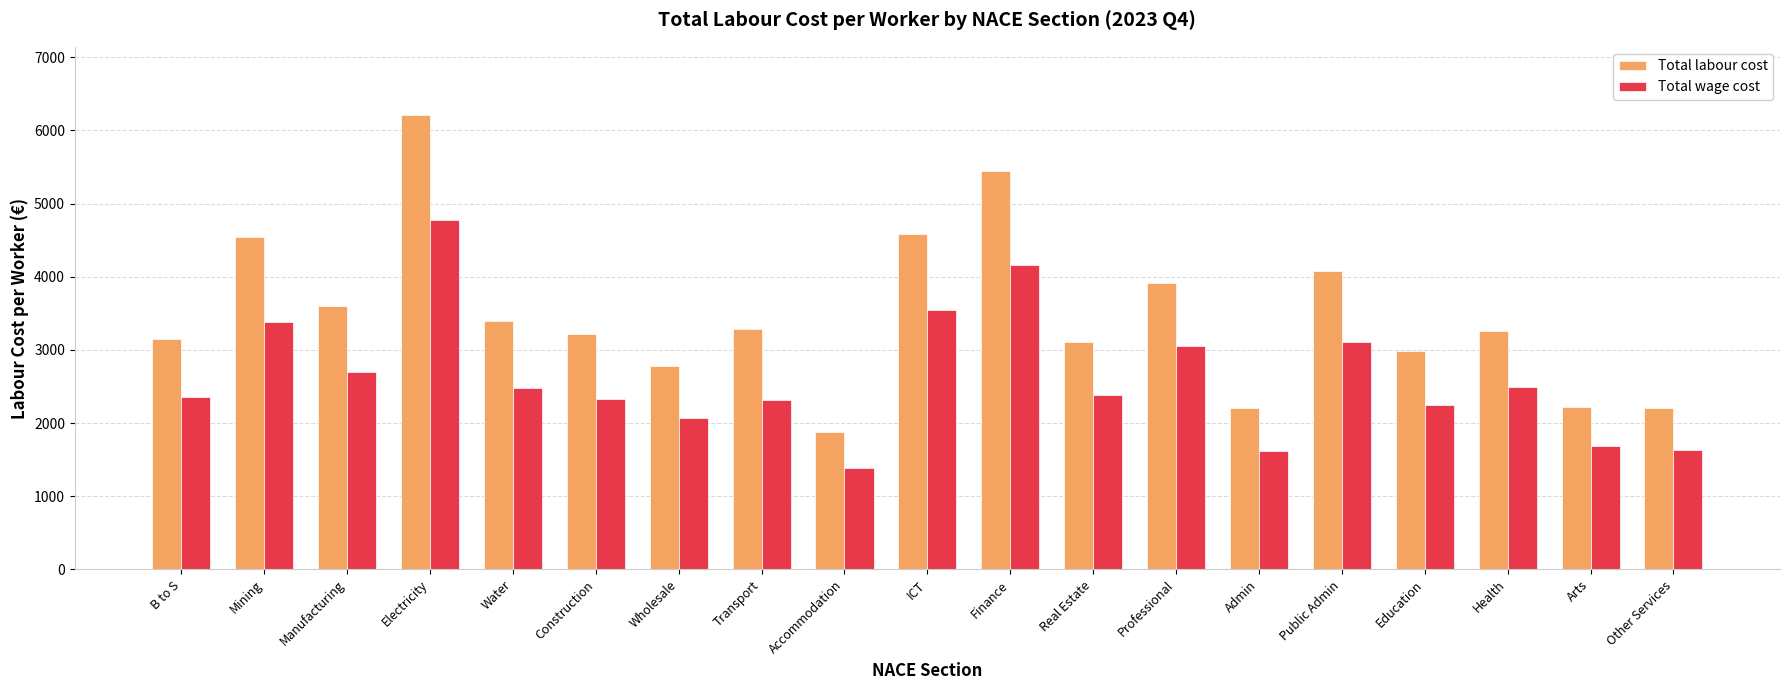

The Total wage cost series shows 1690.3 at Arts. True or false?

True